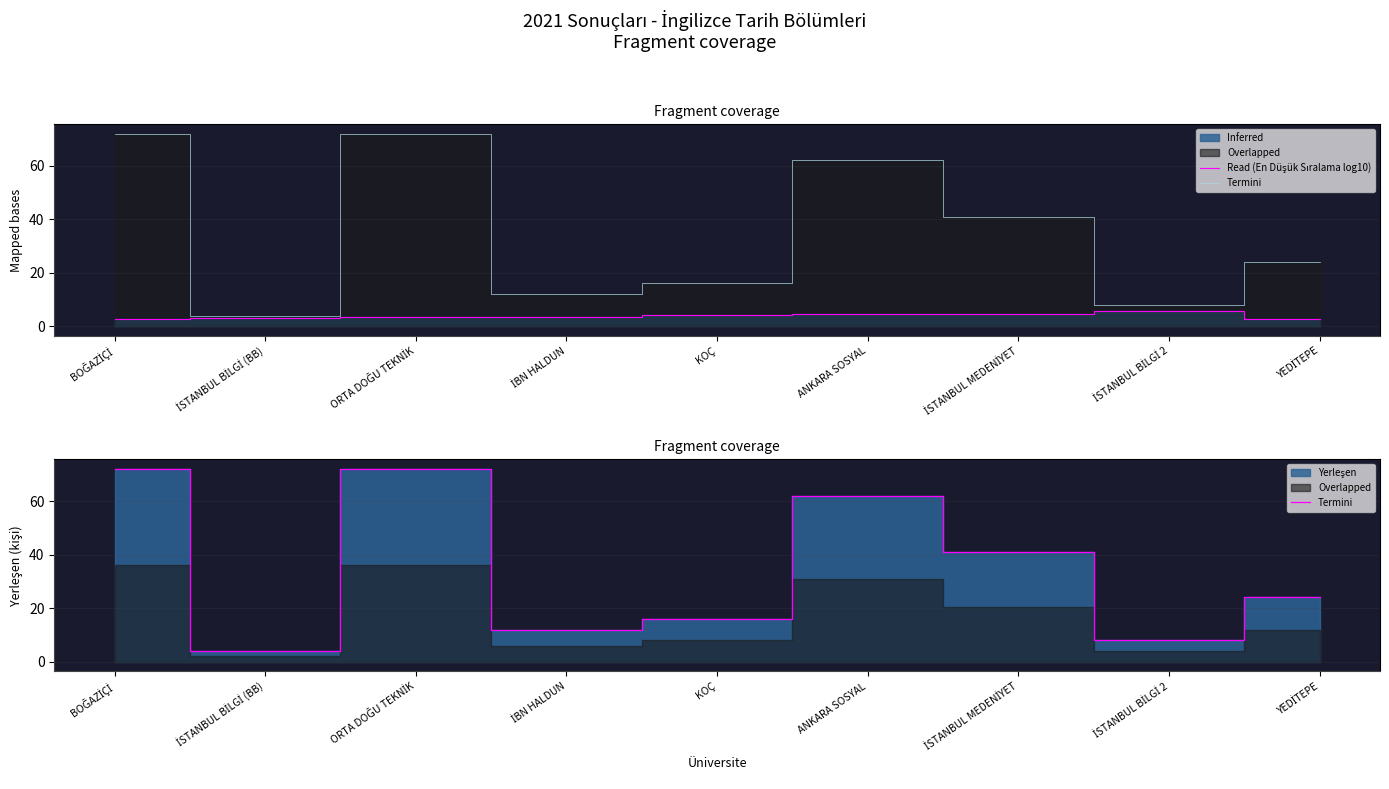

What position from the left is İBN HALDUN?

4